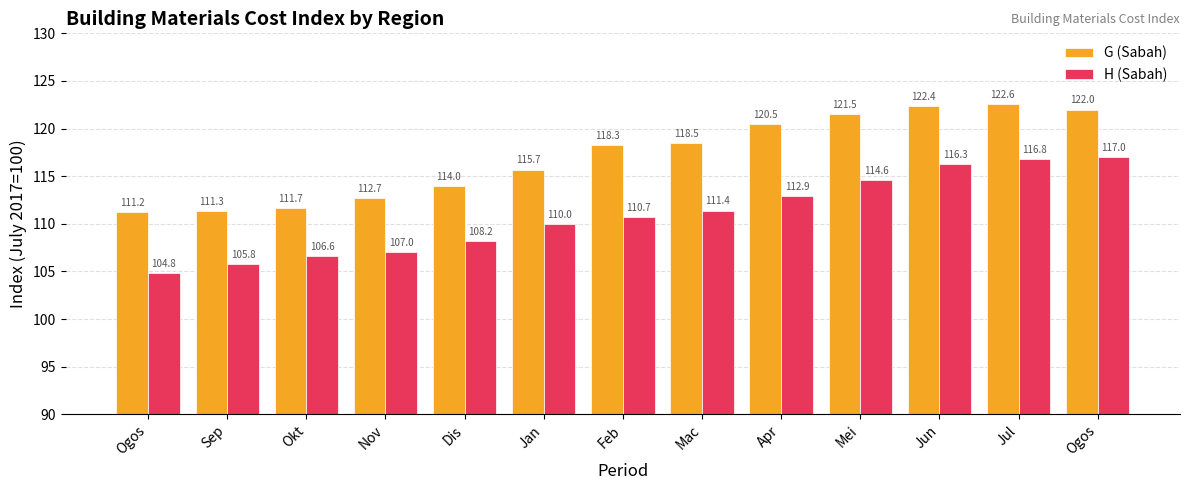

How many bars are there in each group?

2